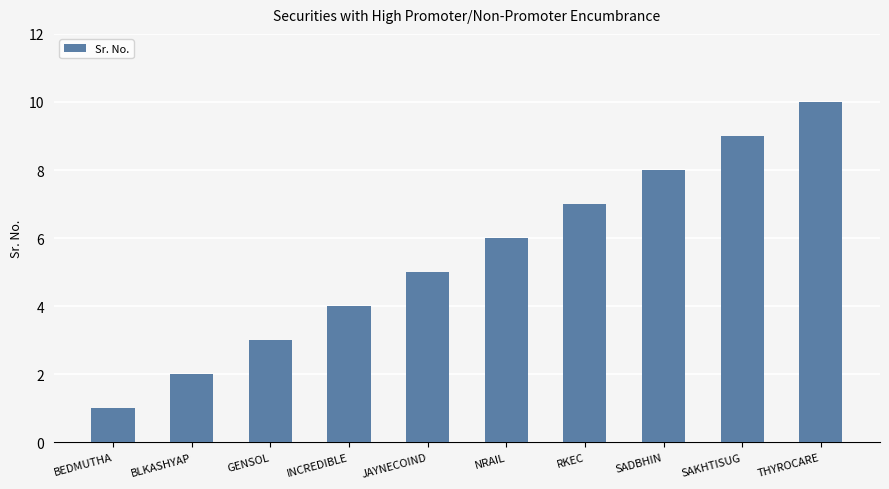

Does the chart contain stacked bars?

No